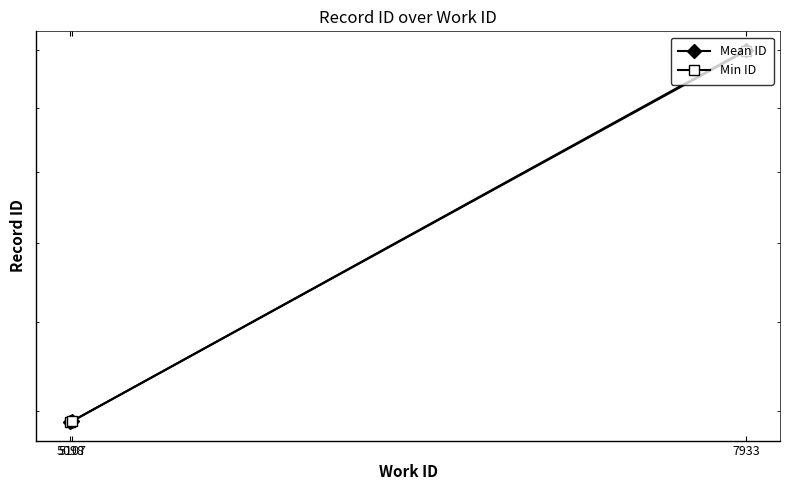

The Mean ID series shows 12807.9 at 7933. True or false?

False